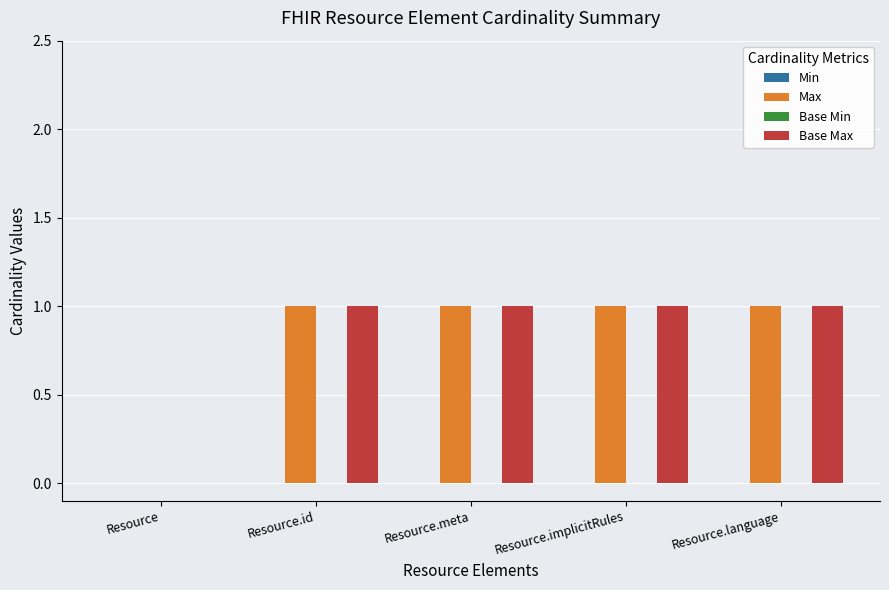

The Base Max series shows 0 at Resource.implicitRules. True or false?

False